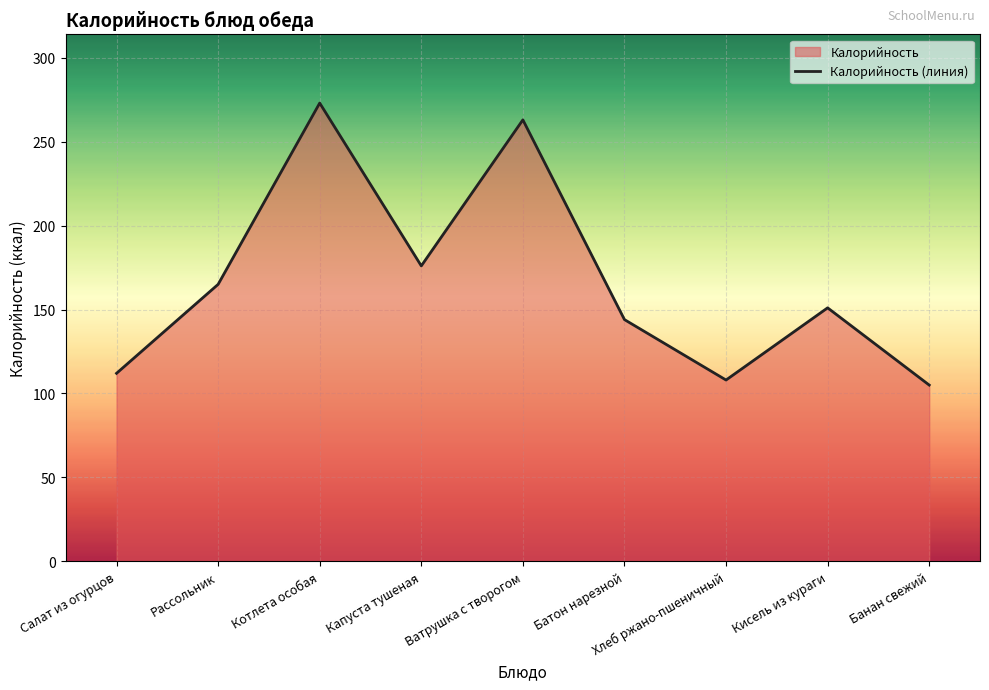

How many interior local valleys (lower than both neighbors) does the data have?

2